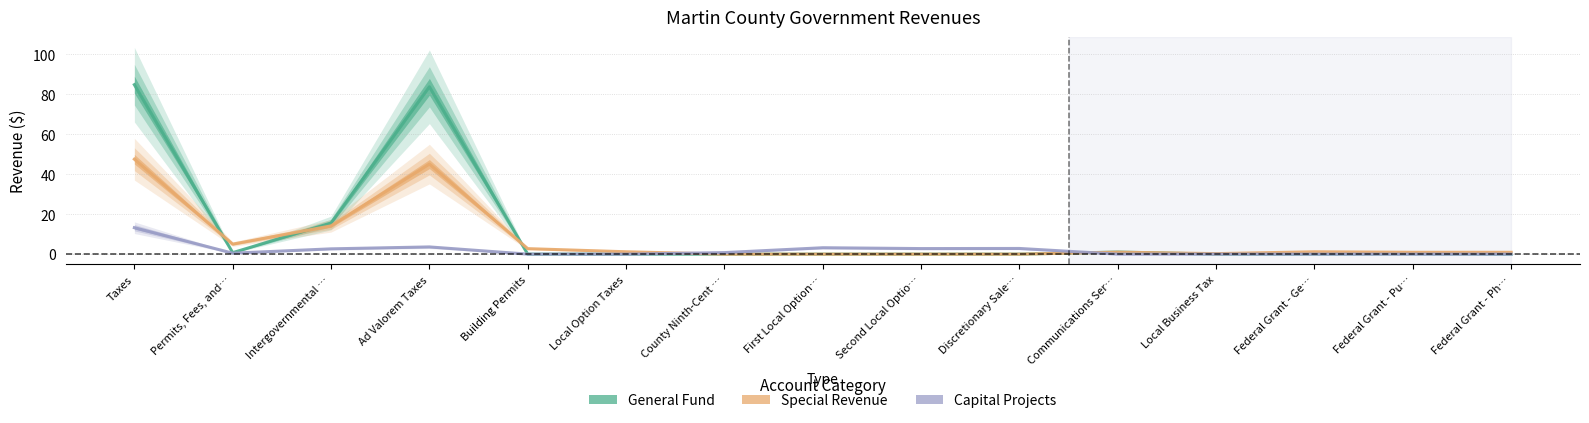

What is the label of the 10th point from the left?

Discretionary Sale…